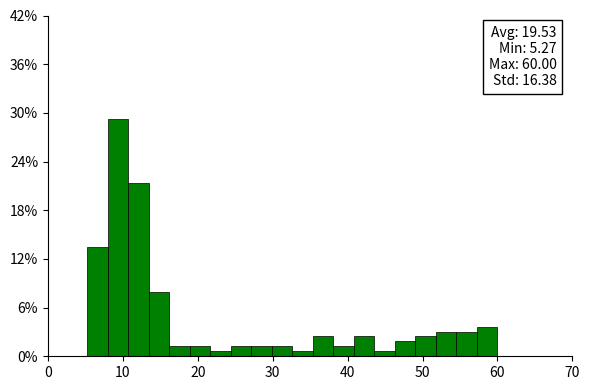

Around what value on the x-axis is the tallest bar? Give the approximate position of its centre, as read against the axis.

9